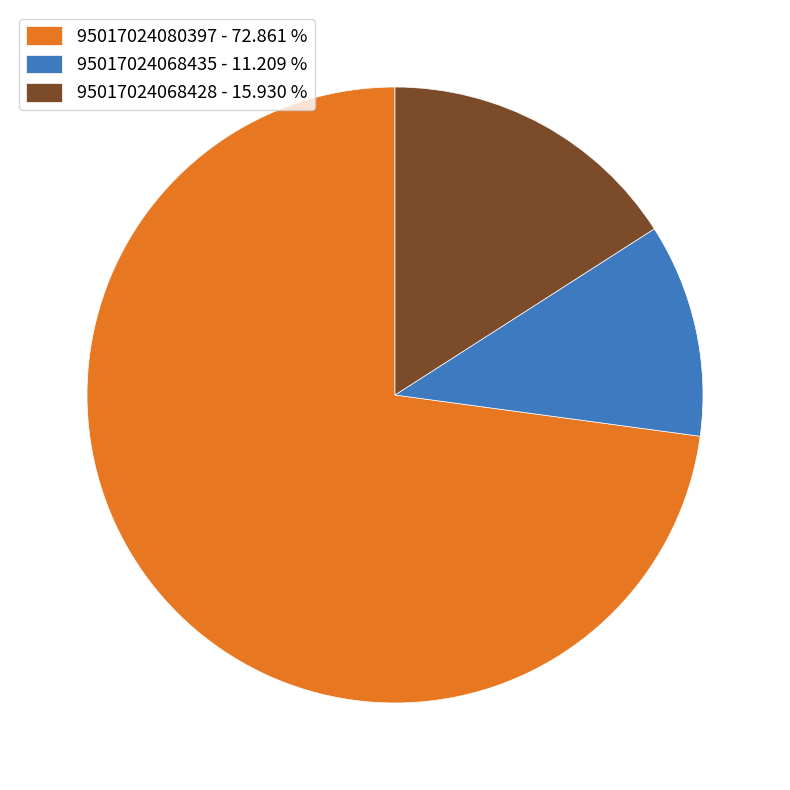

Which has a higher value, 95017024080397 - 72.861 % or 95017024068428 - 15.930 %?

95017024080397 - 72.861 %